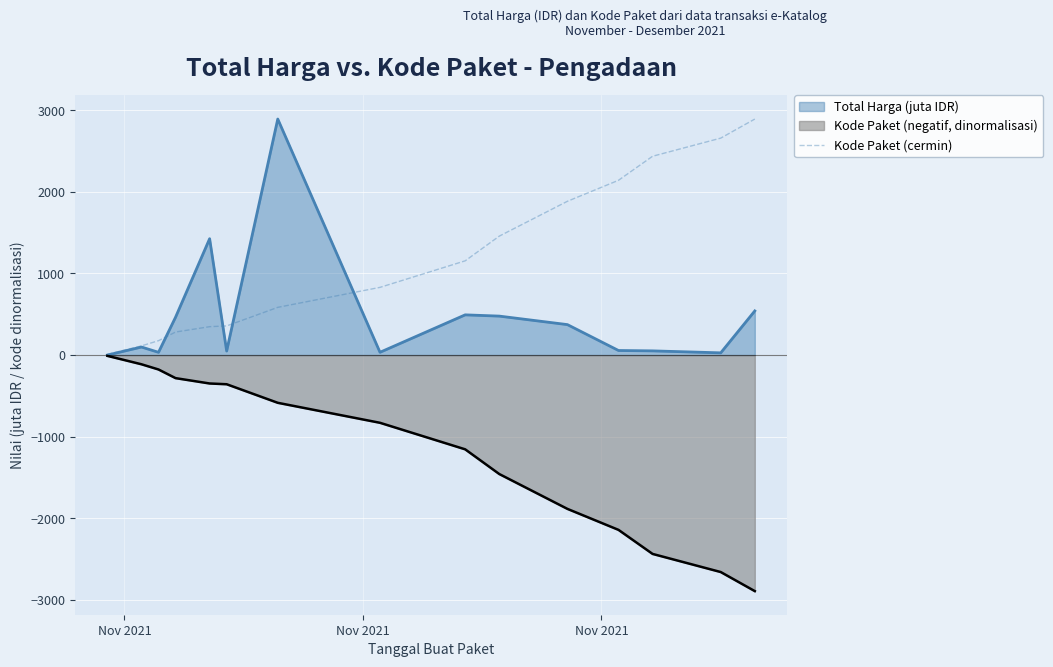

What is the sum of all values?

17326.0